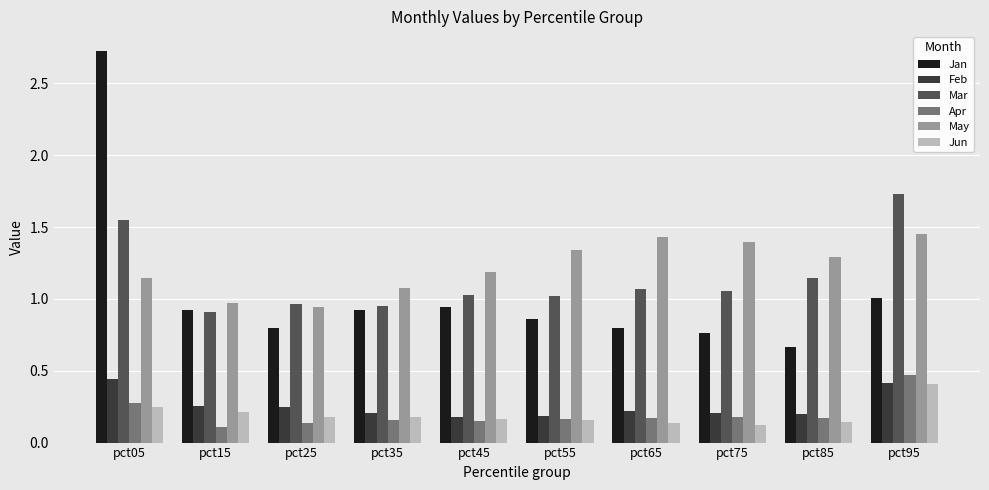

What is the total value across all series at pct45?

3.7